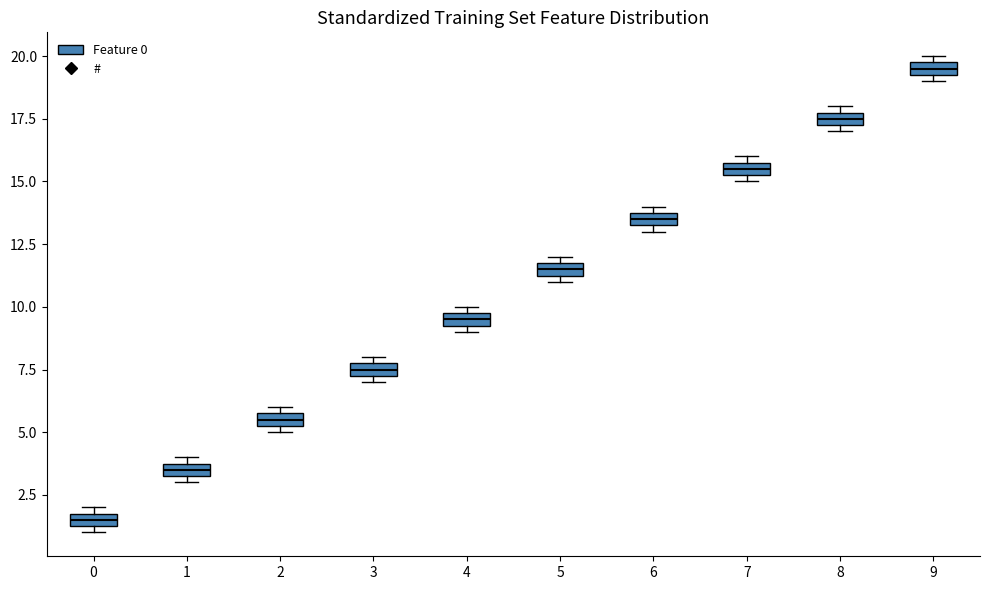

Which box's median line is the highest?

9